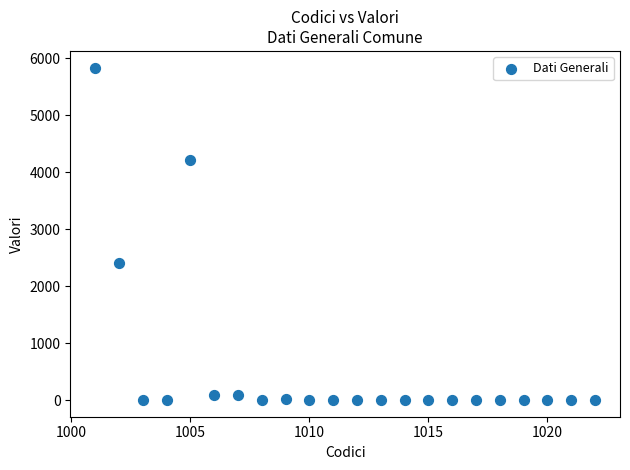

What Y value in the scatter plot is closest to 2918?

2407